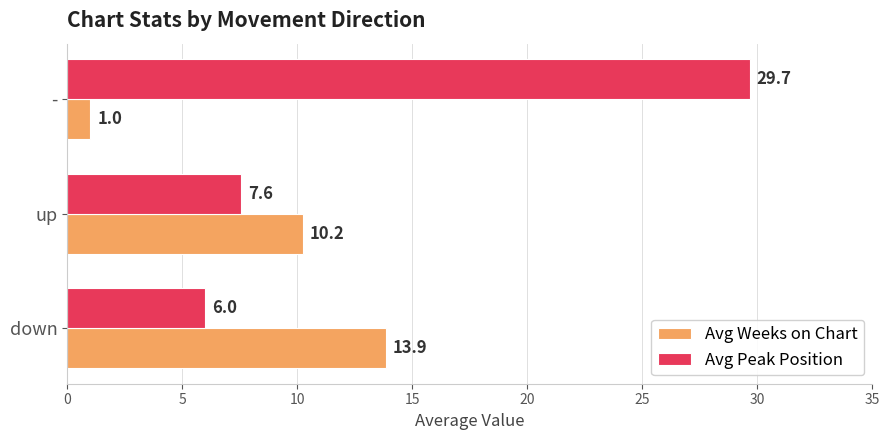

Which series has the largest total across all categories?

Avg Peak Position